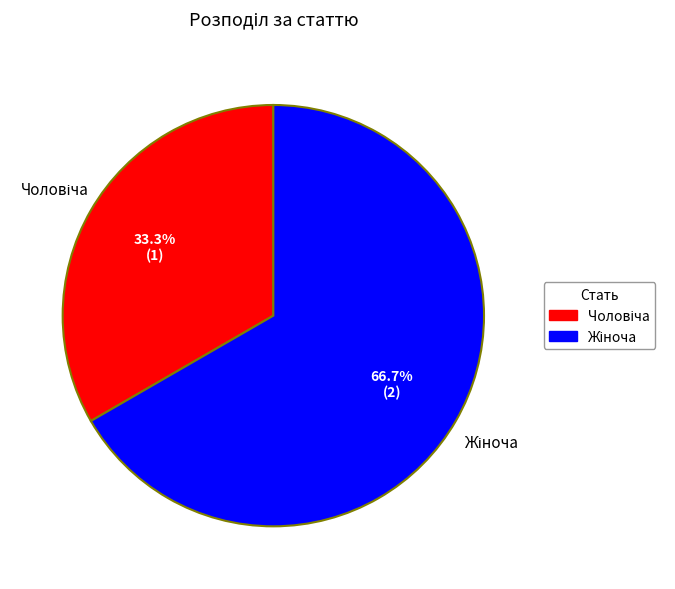

Does any single category account for the majority?

Yes